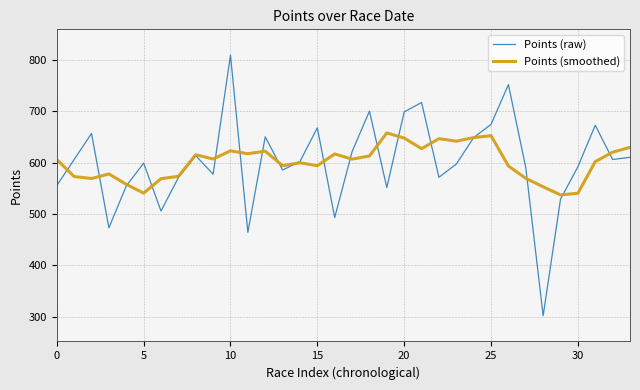

List the series in order of their peak value, highest first.

Points (raw), Points (smoothed)